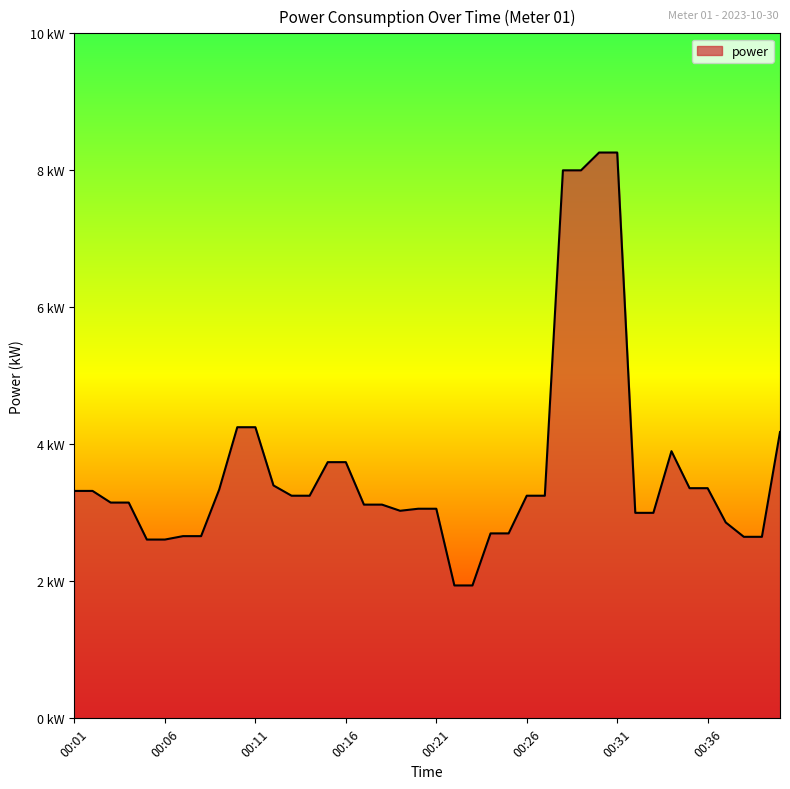

At which label is the value closest to 5?

00:10